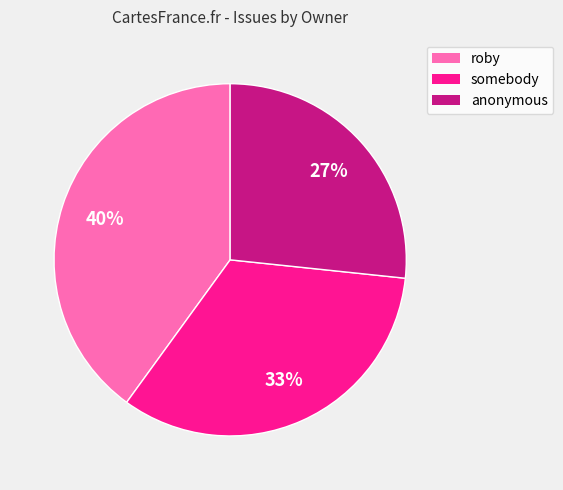

What is the largest slice in the pie chart?

roby